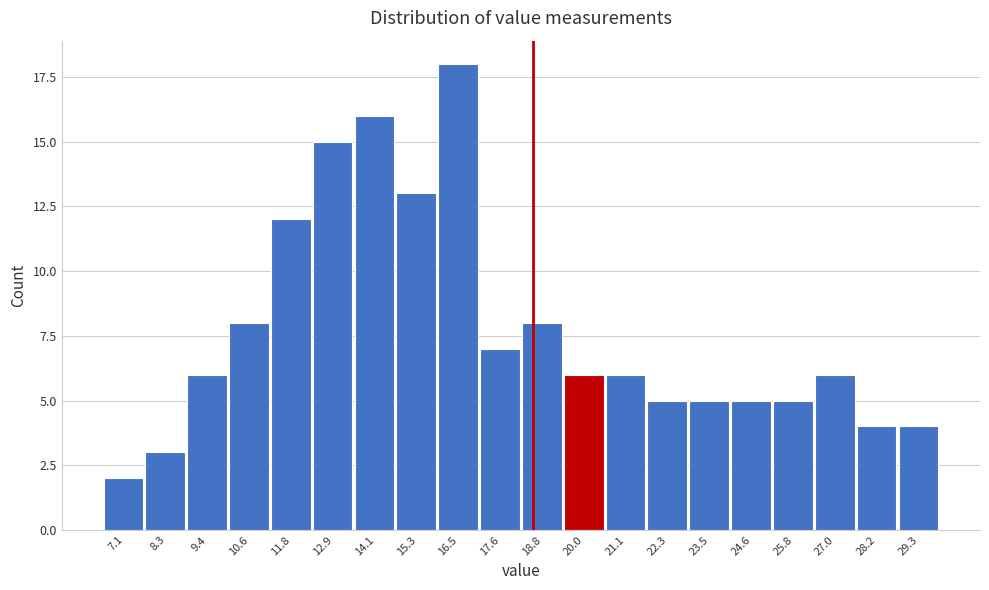

Reading left to right, extract all data points from this chart.

7.1=2	8.3=3	9.4=6	10.6=8	11.8=12	12.9=15	14.1=16	15.3=13	16.5=18	17.6=7	18.8=8	20.0=6	21.1=6	22.3=5	23.5=5	24.6=5	25.8=5	27.0=6	28.2=4	29.3=4